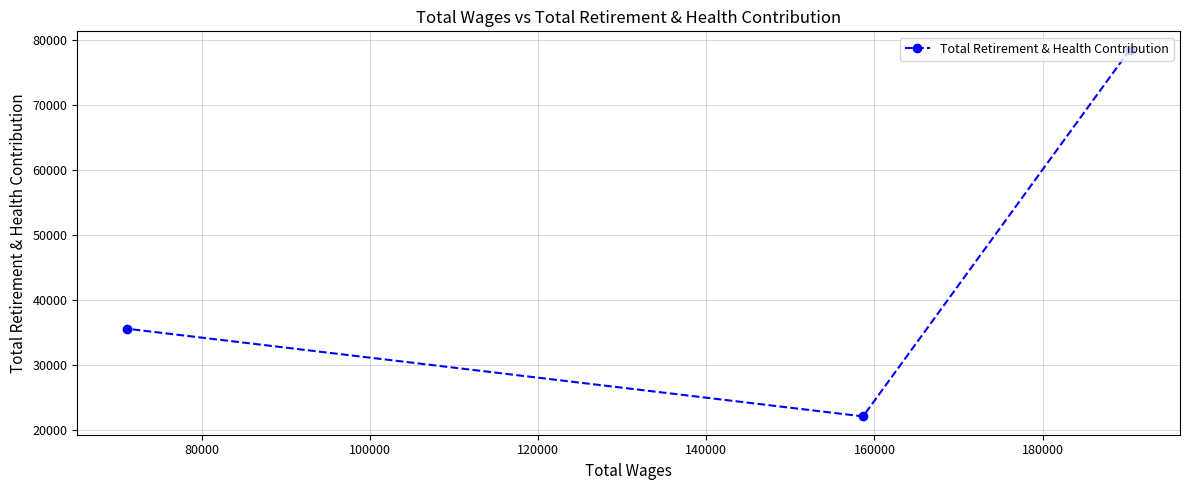

What is the maximum value shown in the chart?

78566